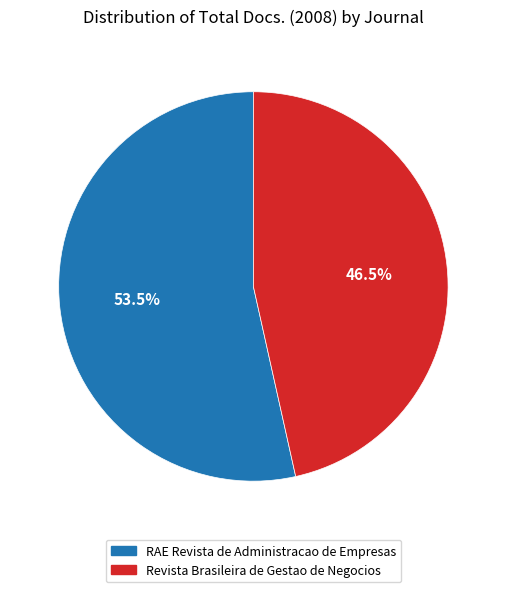

Is the sum of Revista Brasileira de Gestao de Negocios and RAE Revista de Administracao de Empresas greater than half?

Yes